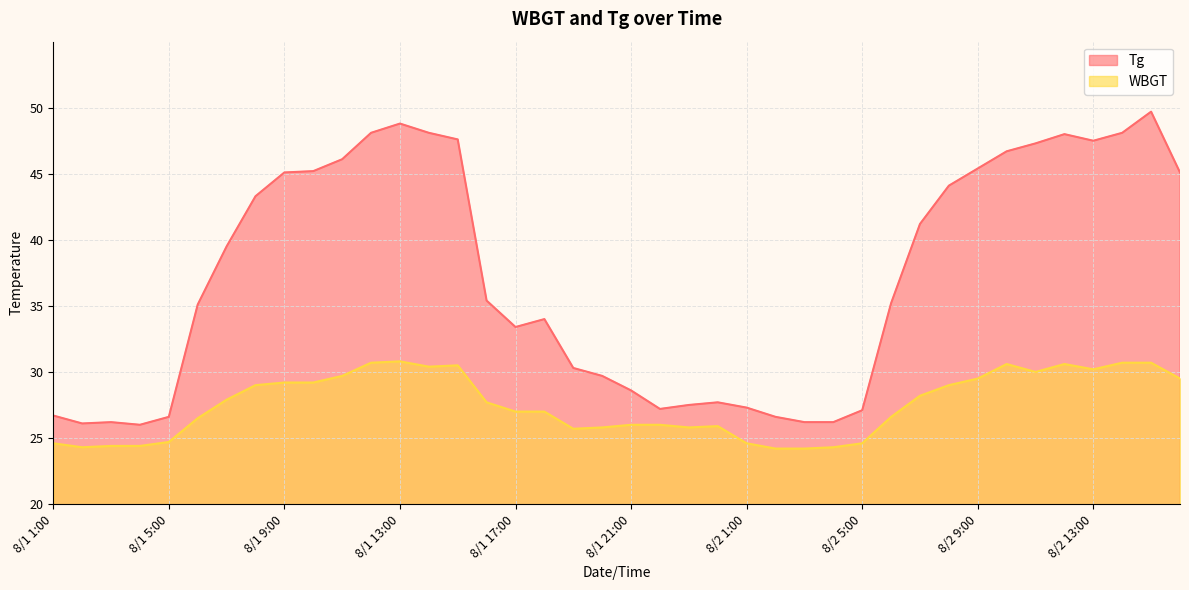

Is it true that WBGT equals 13.3 at 8/1 19:00?

False